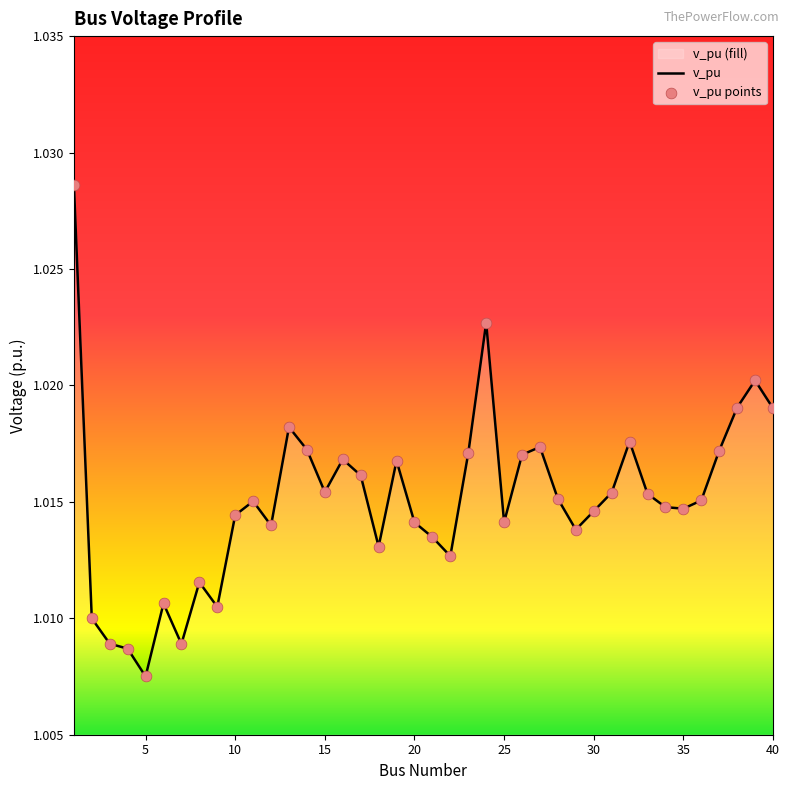

What is the ratio of the value at 27 to the value at 7?

1.0